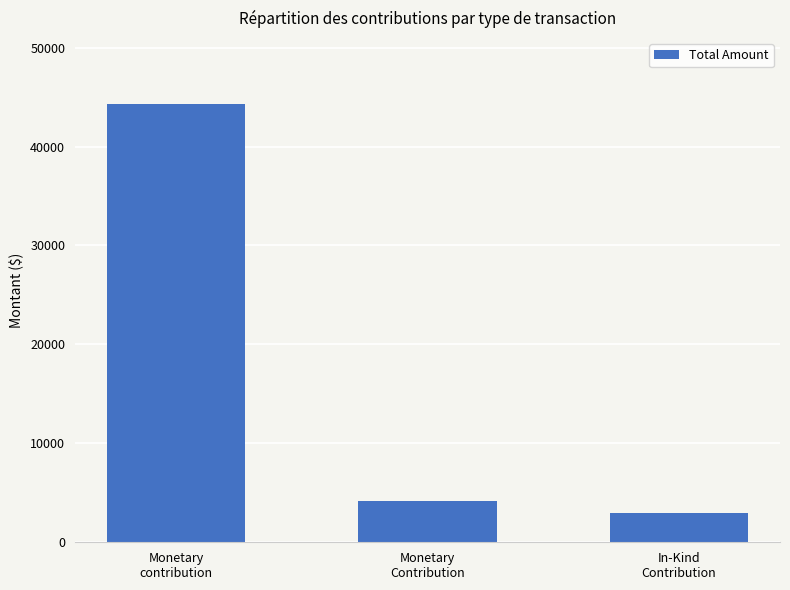

What position from the left is Monetary
contribution?

1